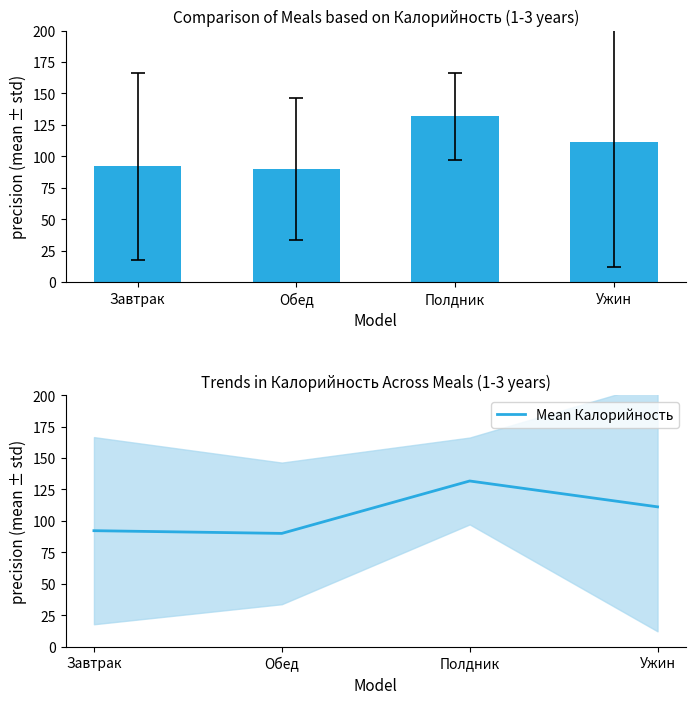

Rank the series at Обед from lowest to highest value.

Калорийность, Mean Калорийность